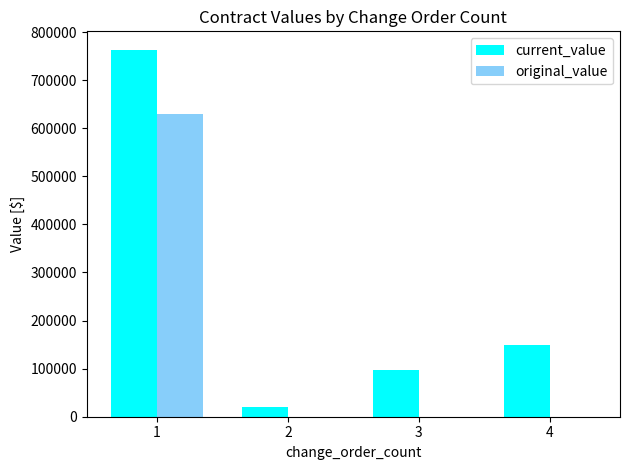

At which category is the sum across all series the highest?

1